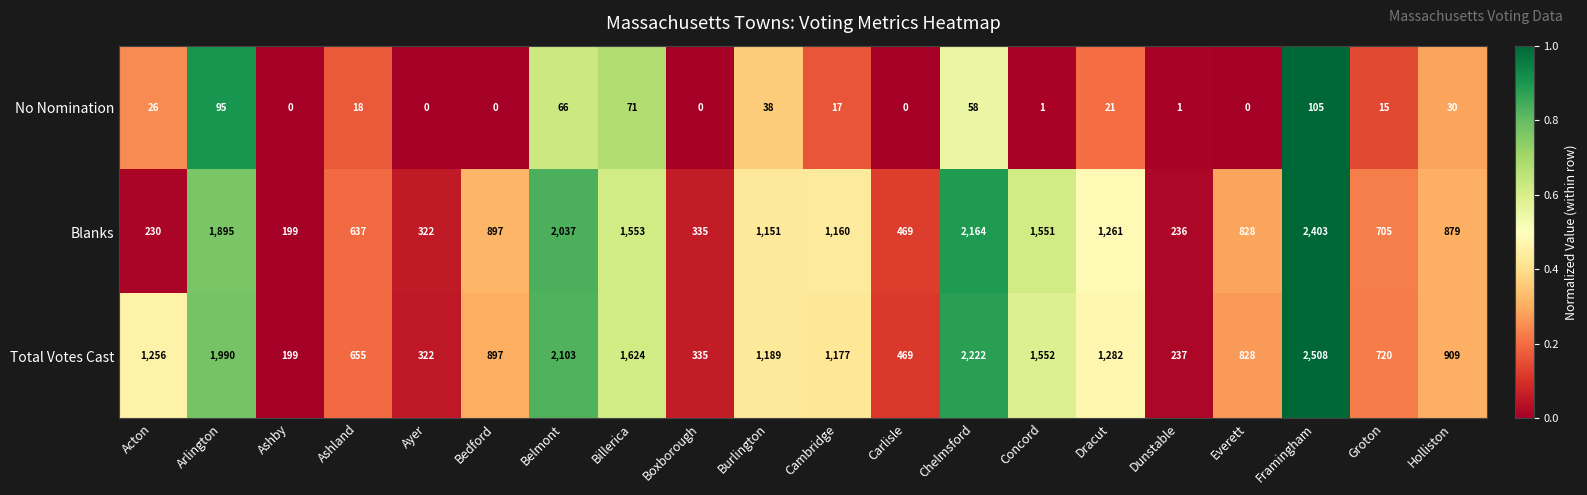

What is the difference between the second highest and second lowest values in the Total Votes Cast series?

1985